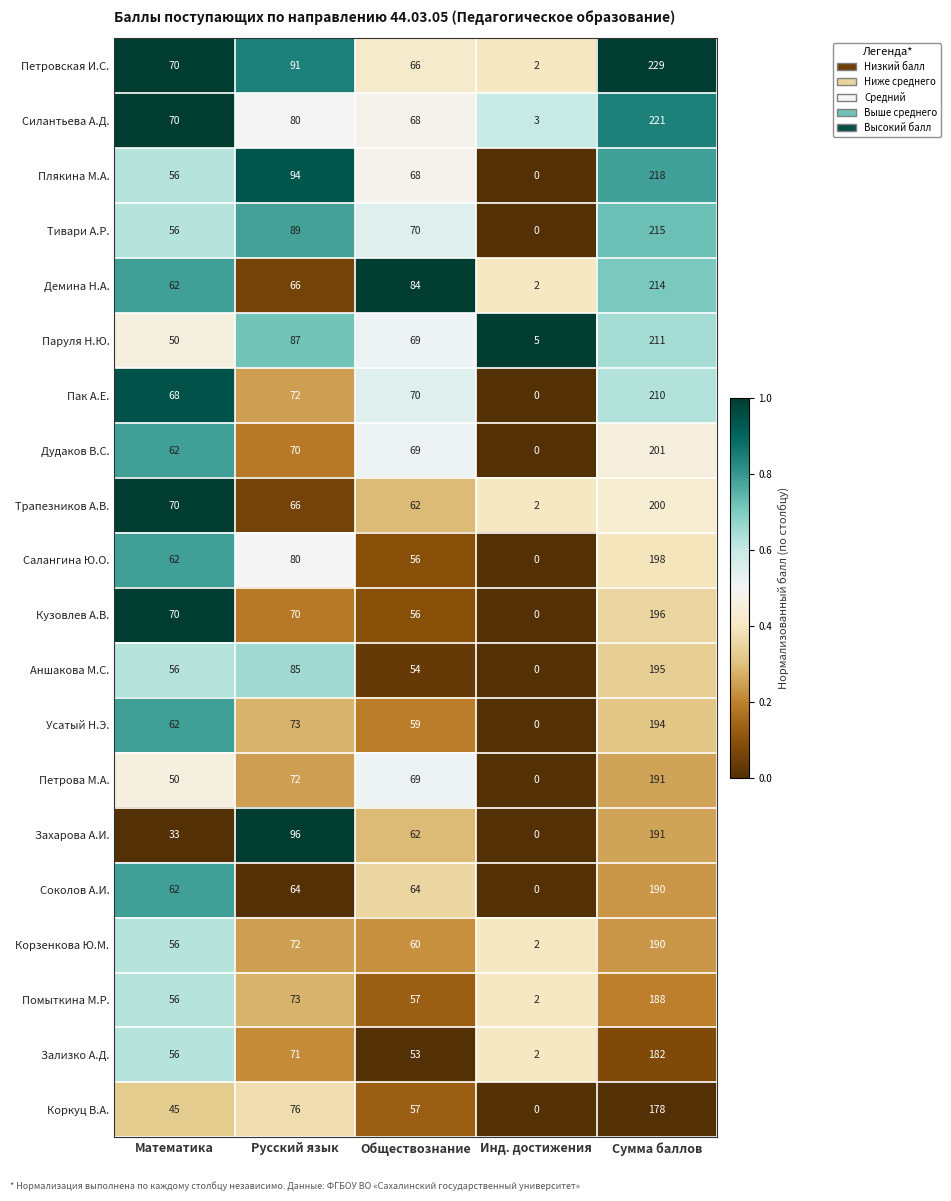

What is the difference between the maximum and minimum values in the Трапезников А.В. series?

198